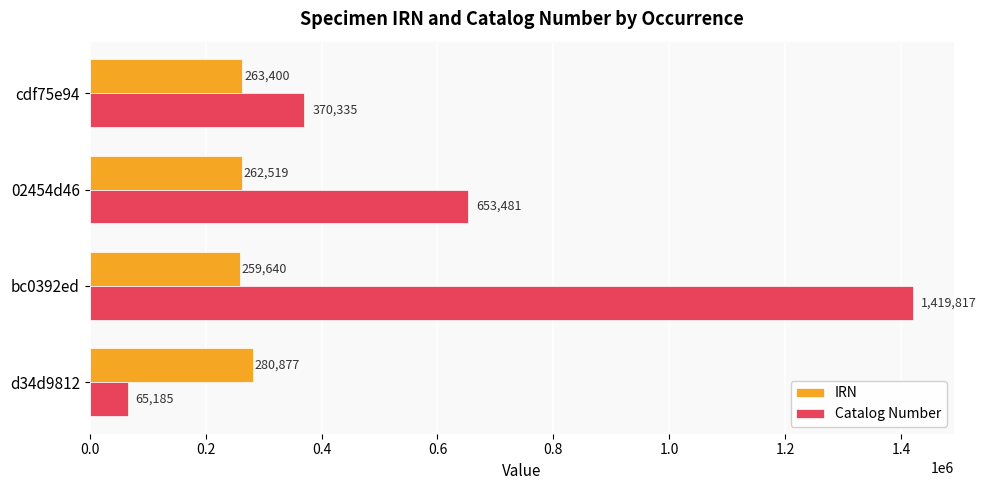

The value of IRN at d34d9812 is 402552. True or false?

False